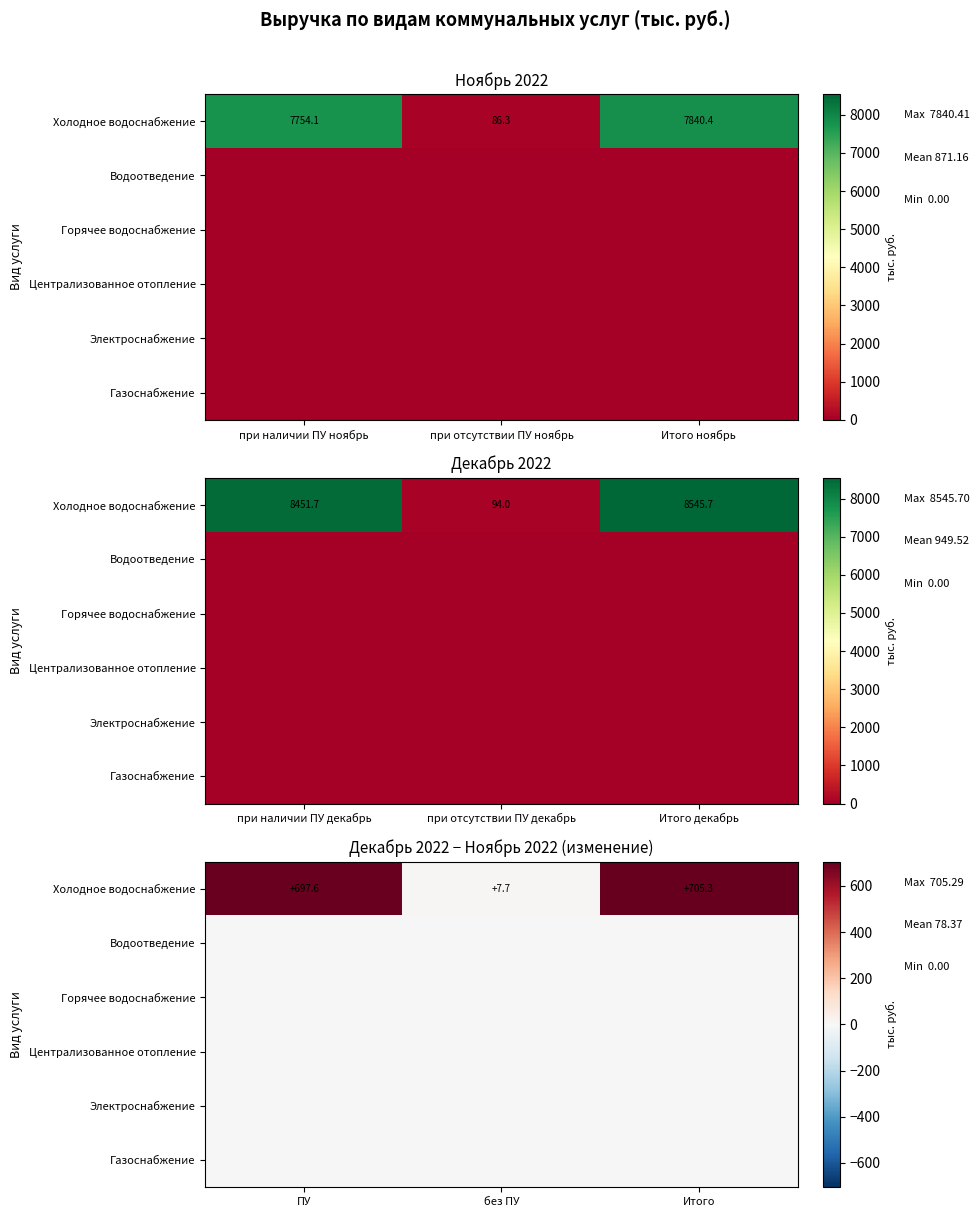

At which category is the sum across all series the highest?

Итого